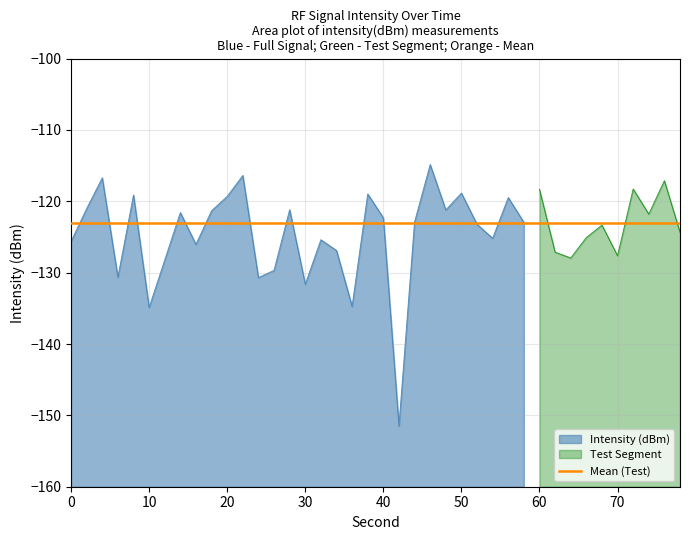

At which category does the data reach its first local peak?

4